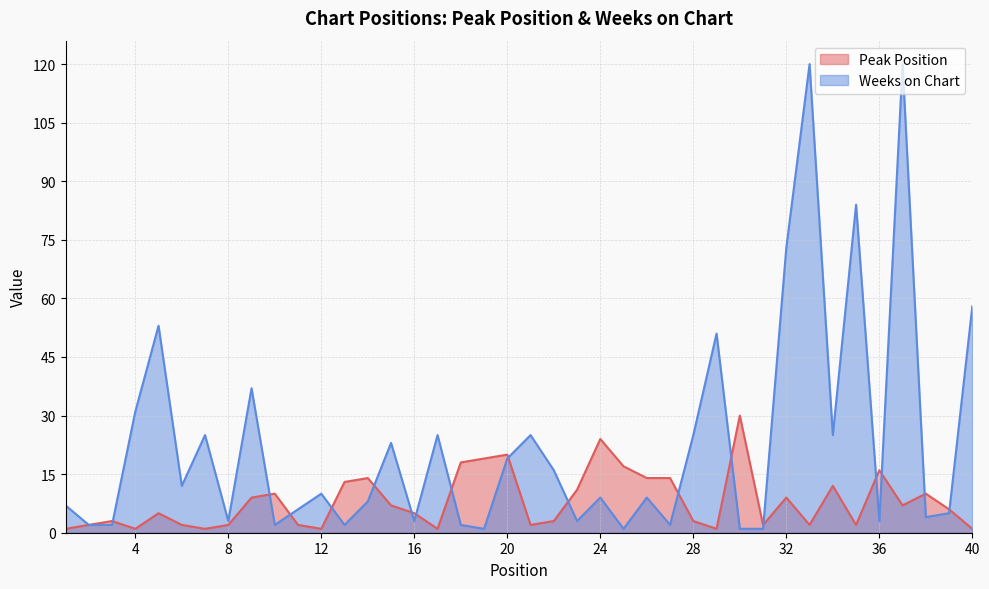

Rank the categories by Peak Position value from highest to lowest.

30, 24, 20, 19, 18, 25, 36, 14, 26, 27, 13, 34, 23, 10, 38, 9, 32, 15, 37, 39, 5, 16, 3, 22, 28, 2, 6, 8, 11, 21, 31, 33, 35, 1, 4, 7, 12, 17, 29, 40